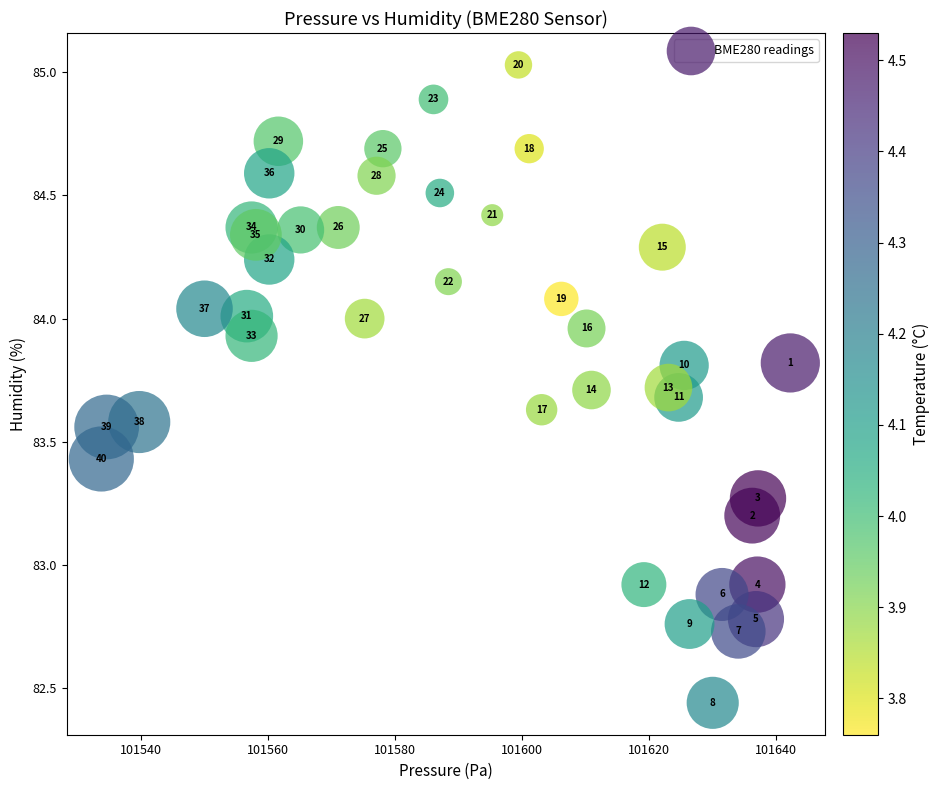

What Y value in the scatter plot is closest to 83?

82.9